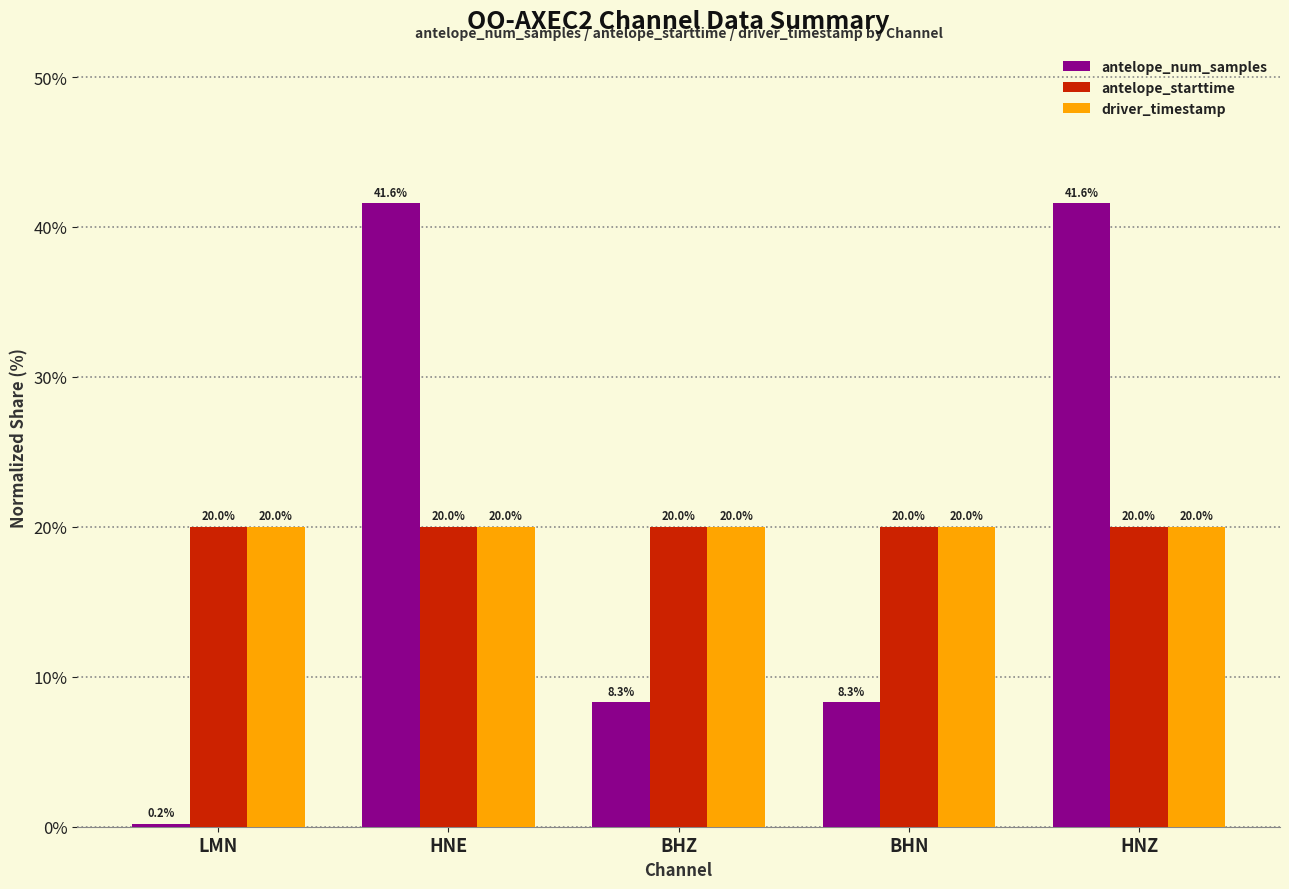

Which series has the widest spread of values?

antelope_num_samples